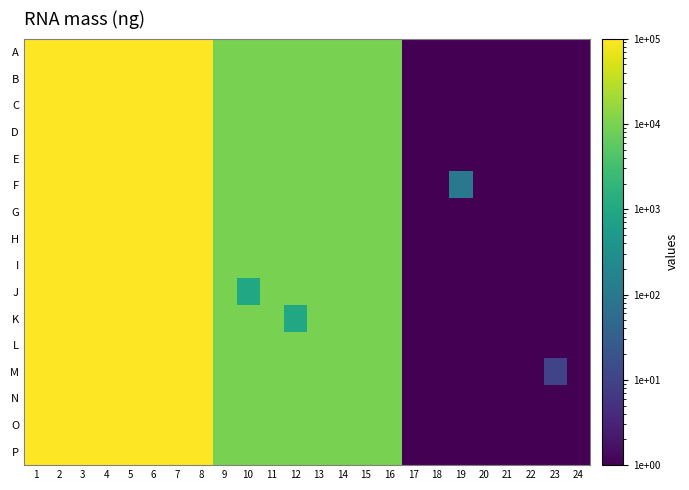

At how many categories does at least one series exceed 73317?

8